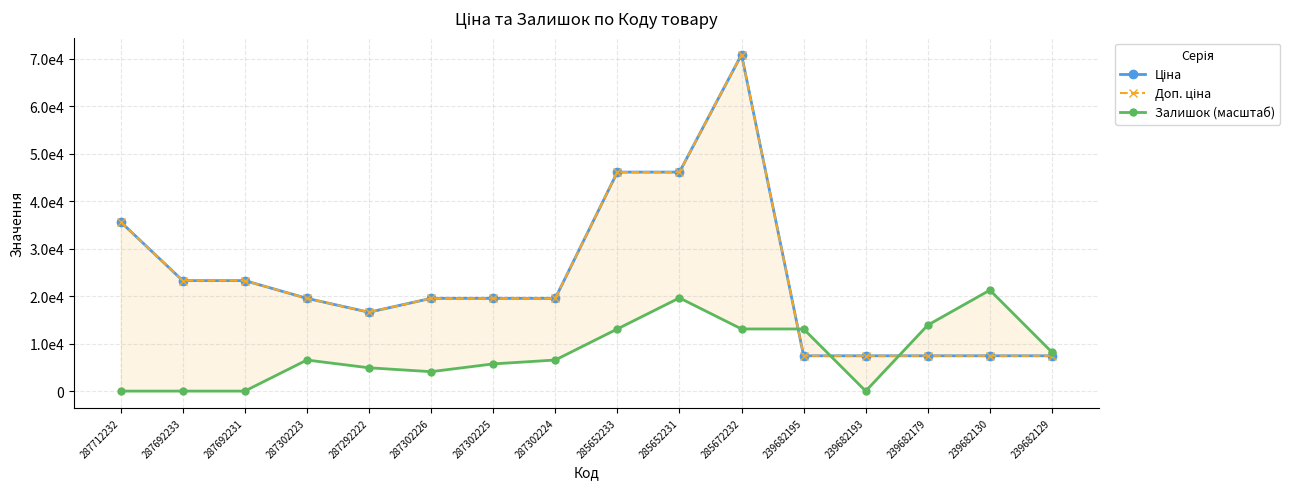

Which category has the lowest value across all series?

287712232